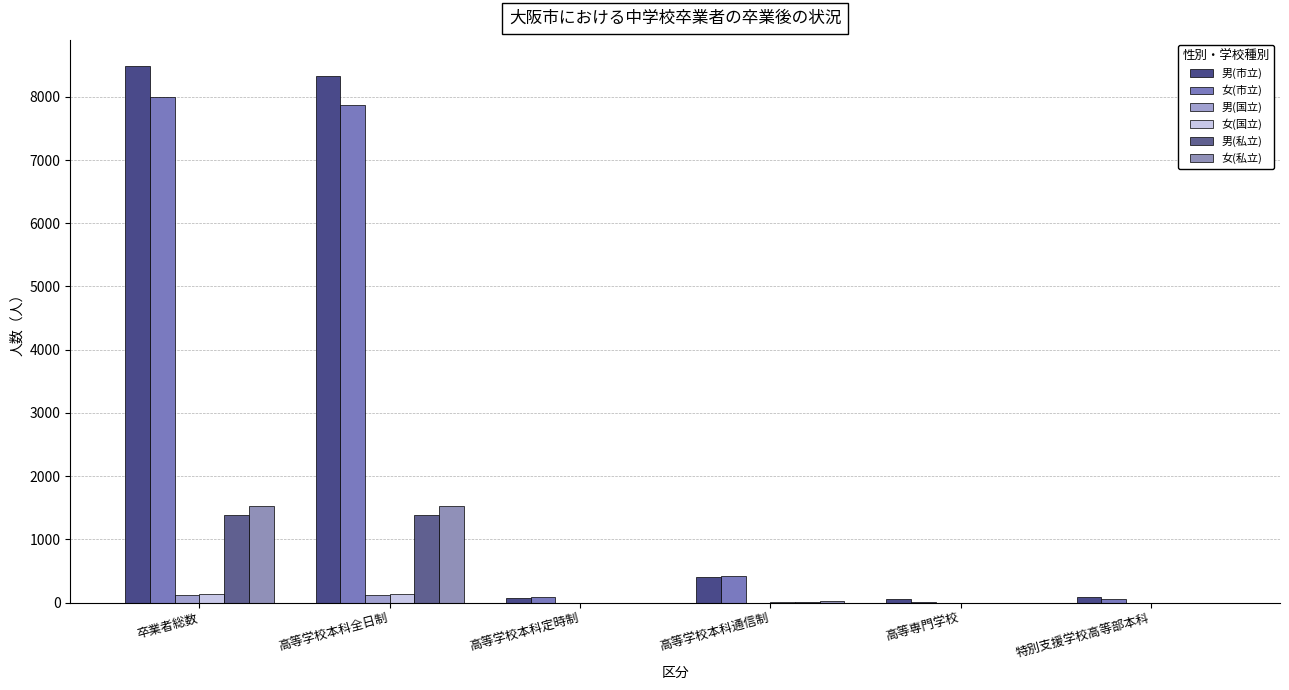

What is the average value of the 男(市立) series?

2904